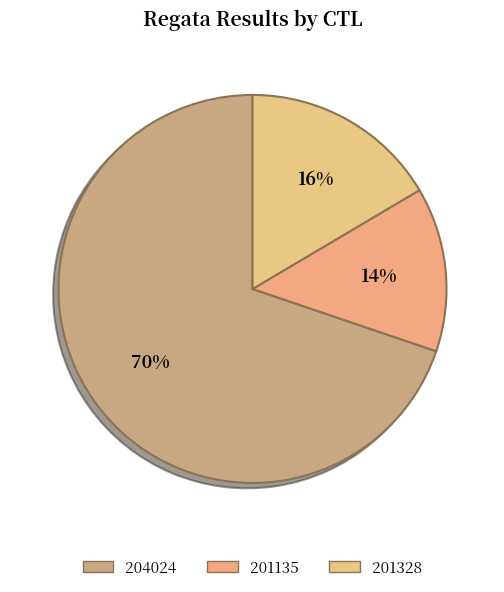

Count the number of slices in the pie.

3